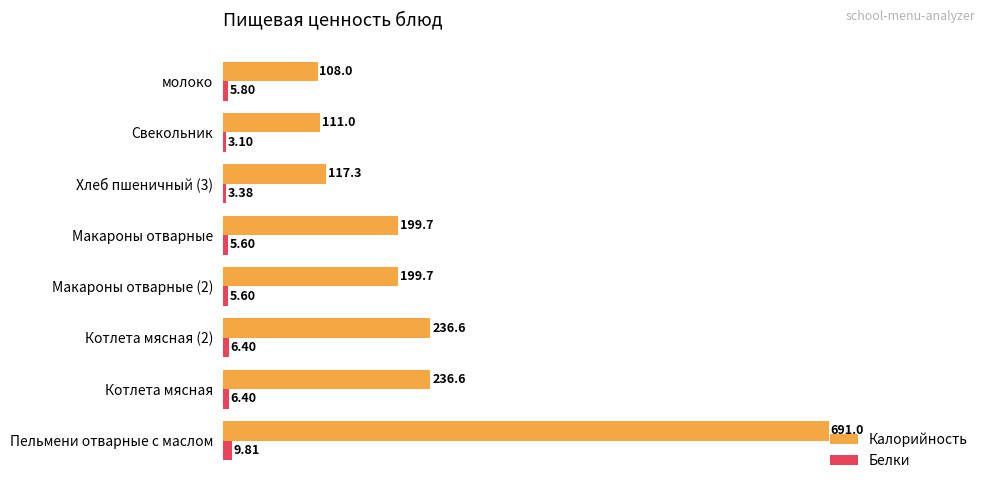

List the series in order of their peak value, lowest first.

Белки, Калорийность